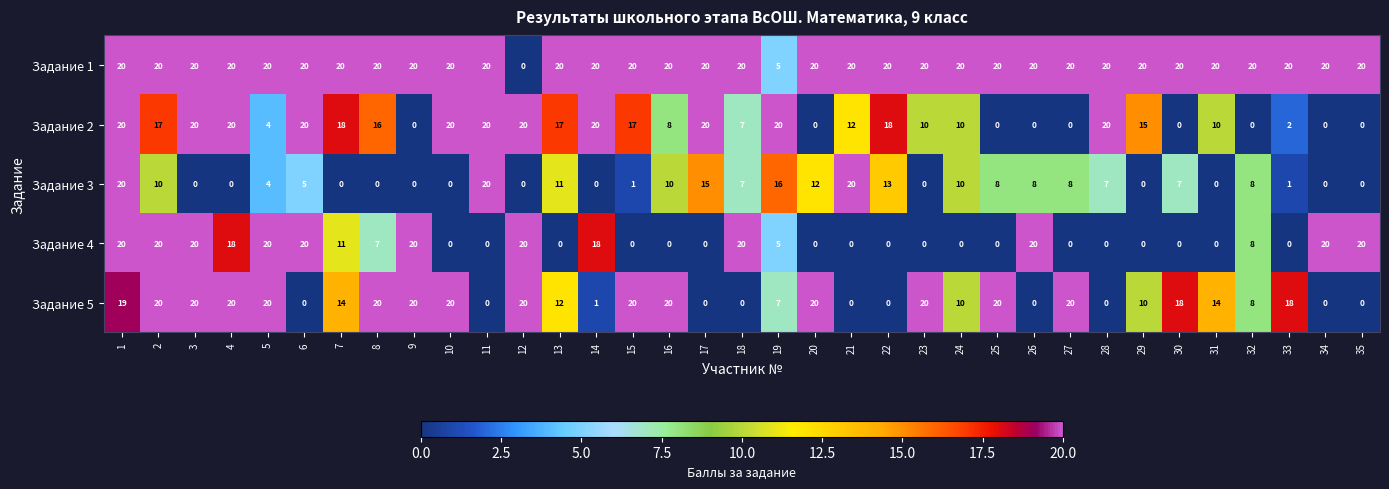

What is the greatest value displayed?

20